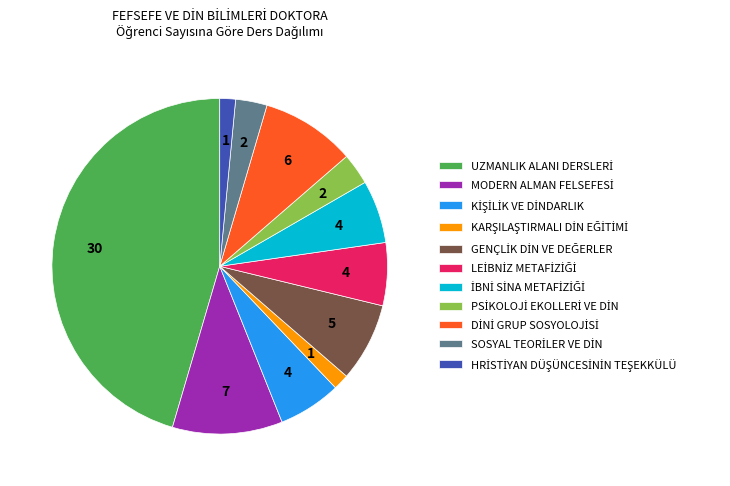

Is there a majority slice in this chart?

No